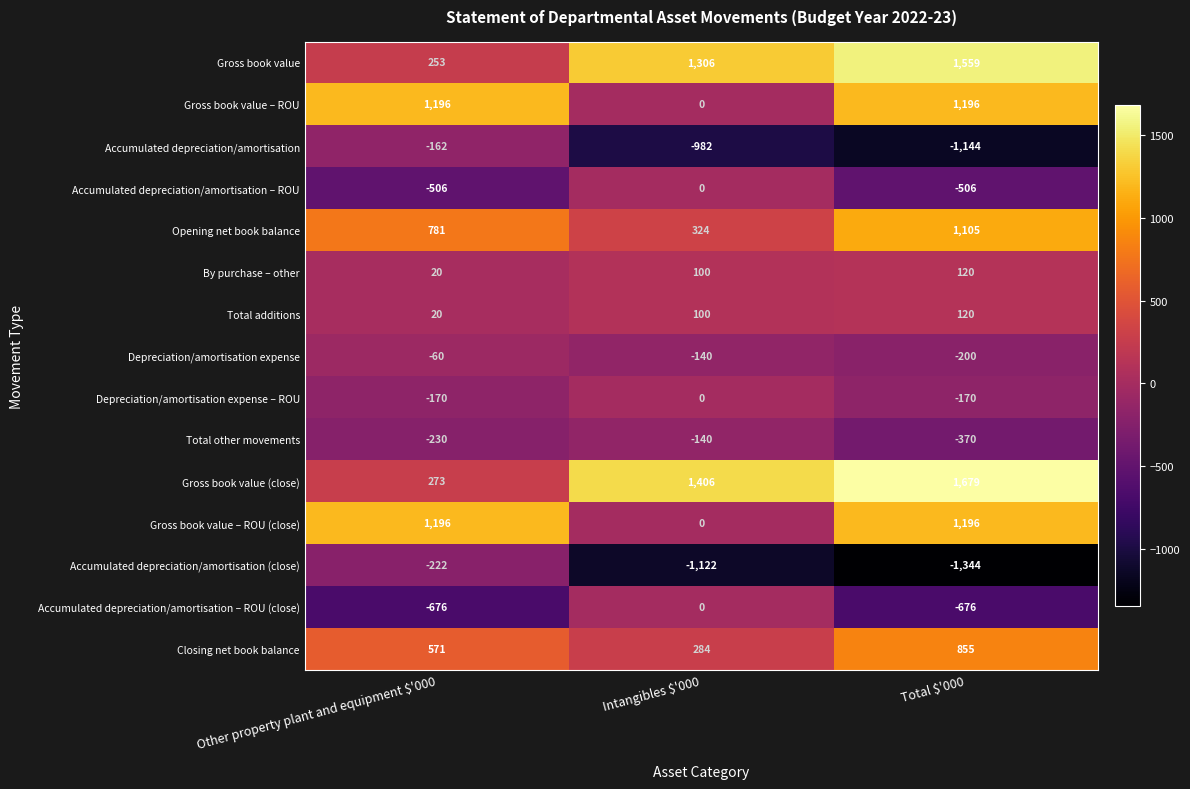

The Gross book value (close) series shows 1679 at Total $'000. True or false?

True